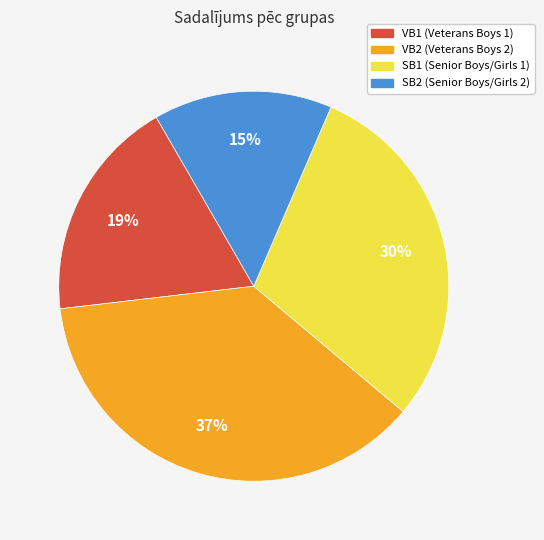

To the nearest percent, what is the average slice percentage?

25%